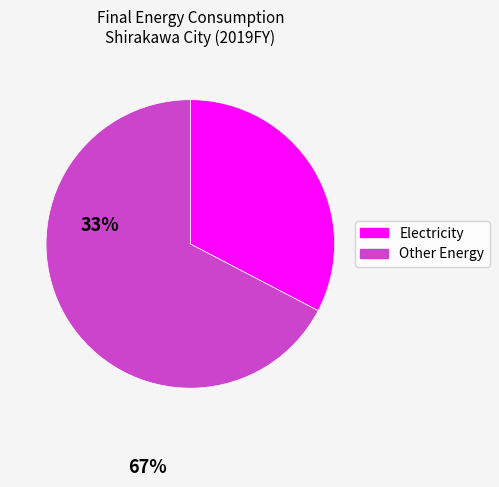

Does any single category account for the majority?

Yes